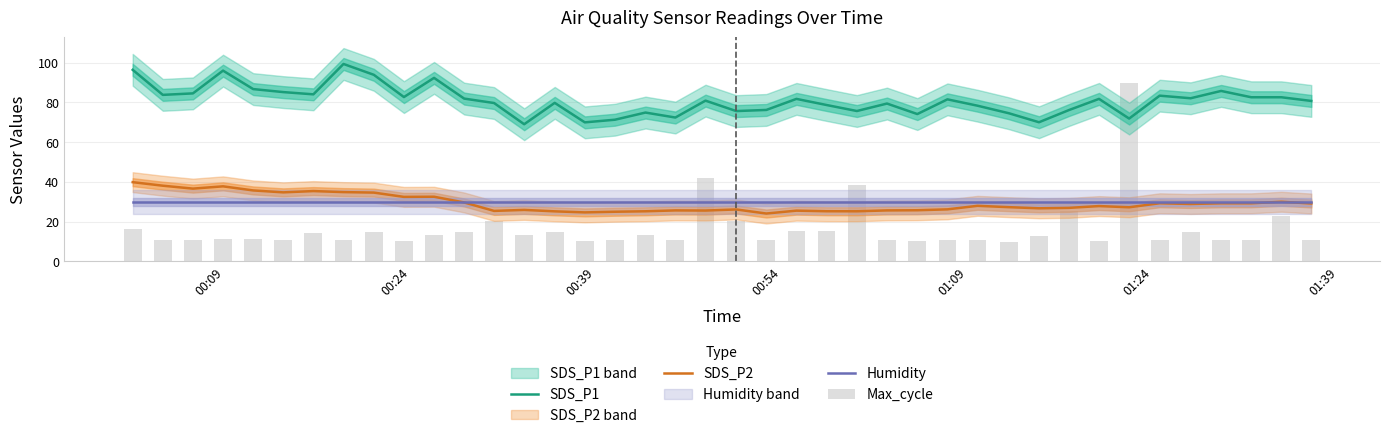

True or false: Humidity and SDS_P1 cross at least once.

False